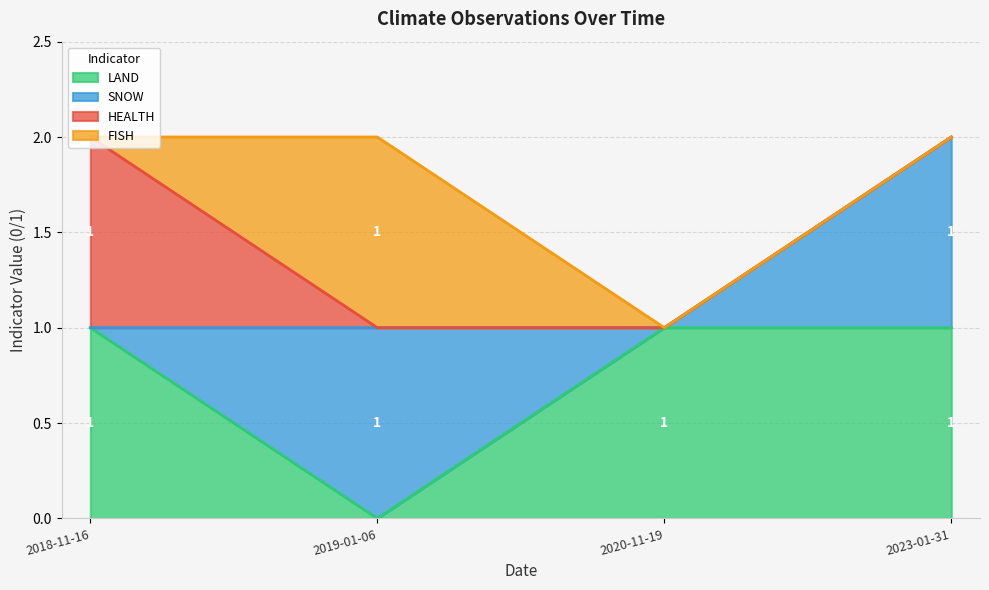

At how many categories does at least one series exceed 0?

4